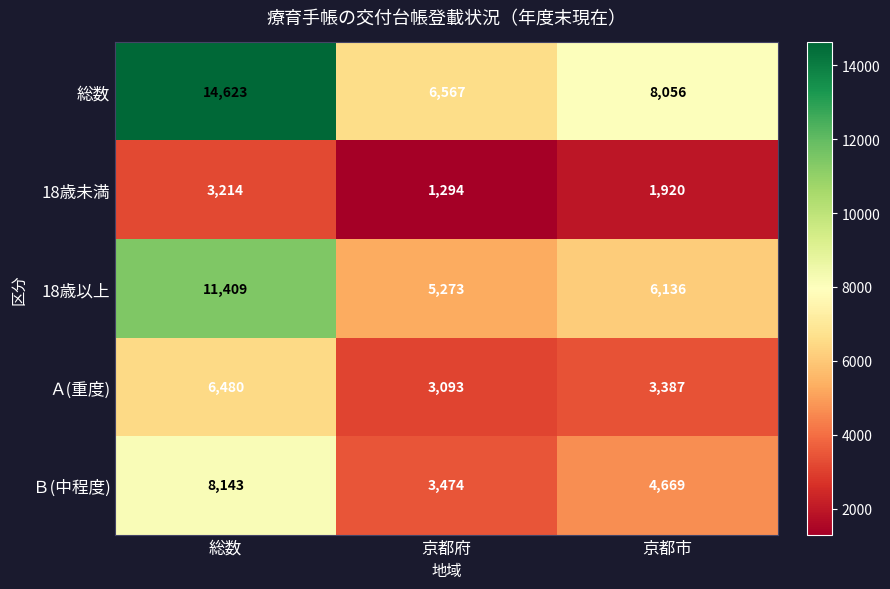

What is the average value of the 18歳未満 series?

2143